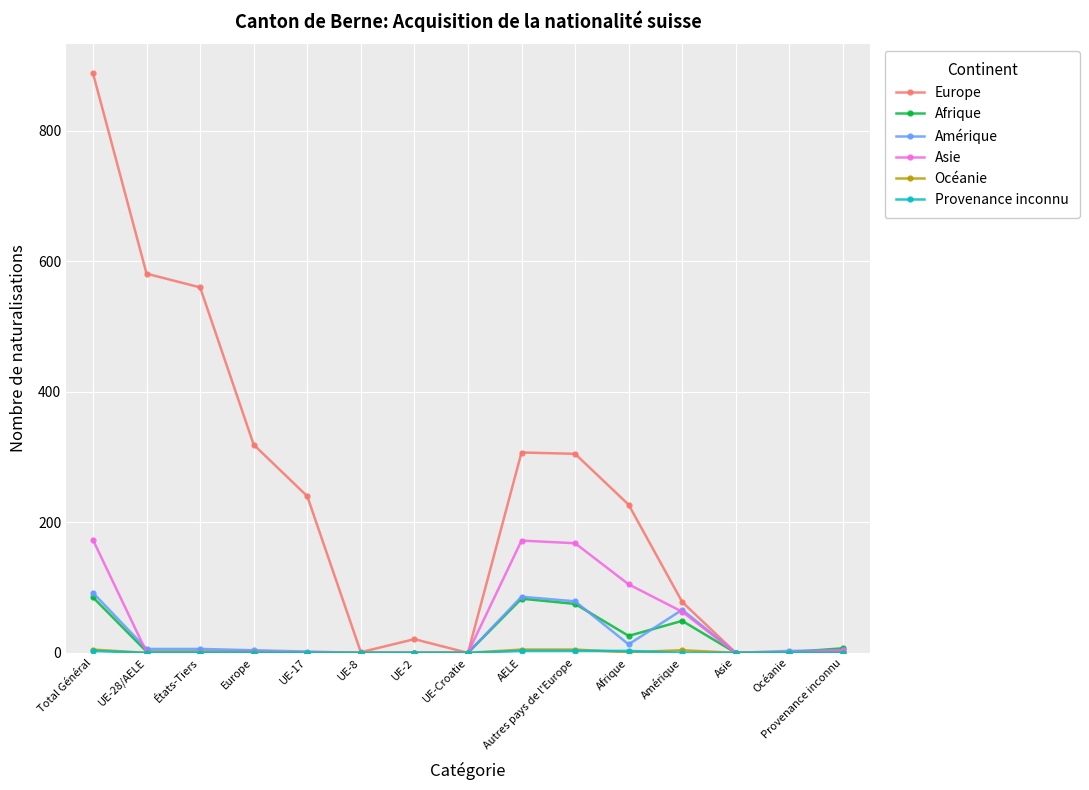

Which category has the highest value in the Europe series?

Total Général